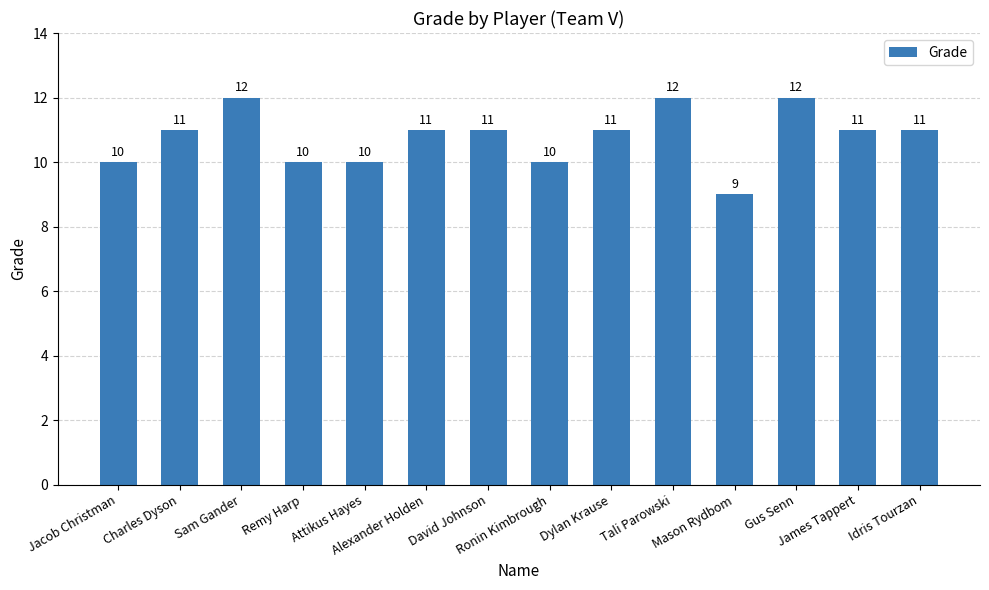

How many bars are there in total?

14